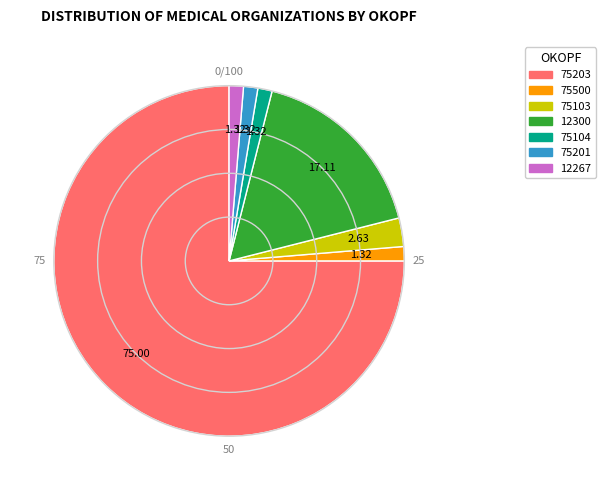

Does 75103 account for over 50% of the chart?

No